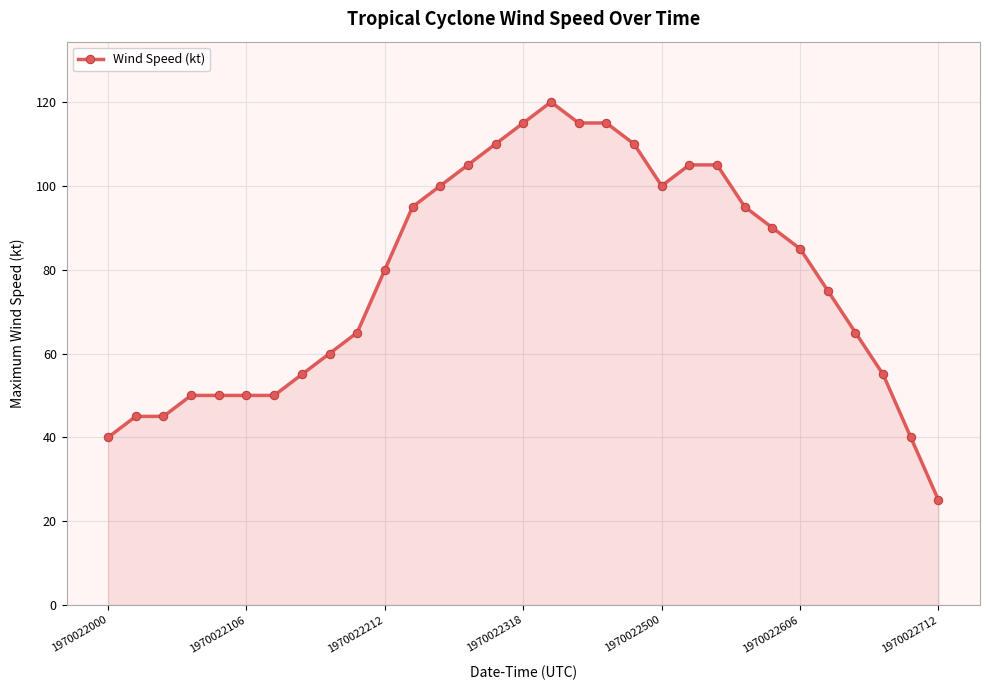

What is the value of the 17th point from the left?

120